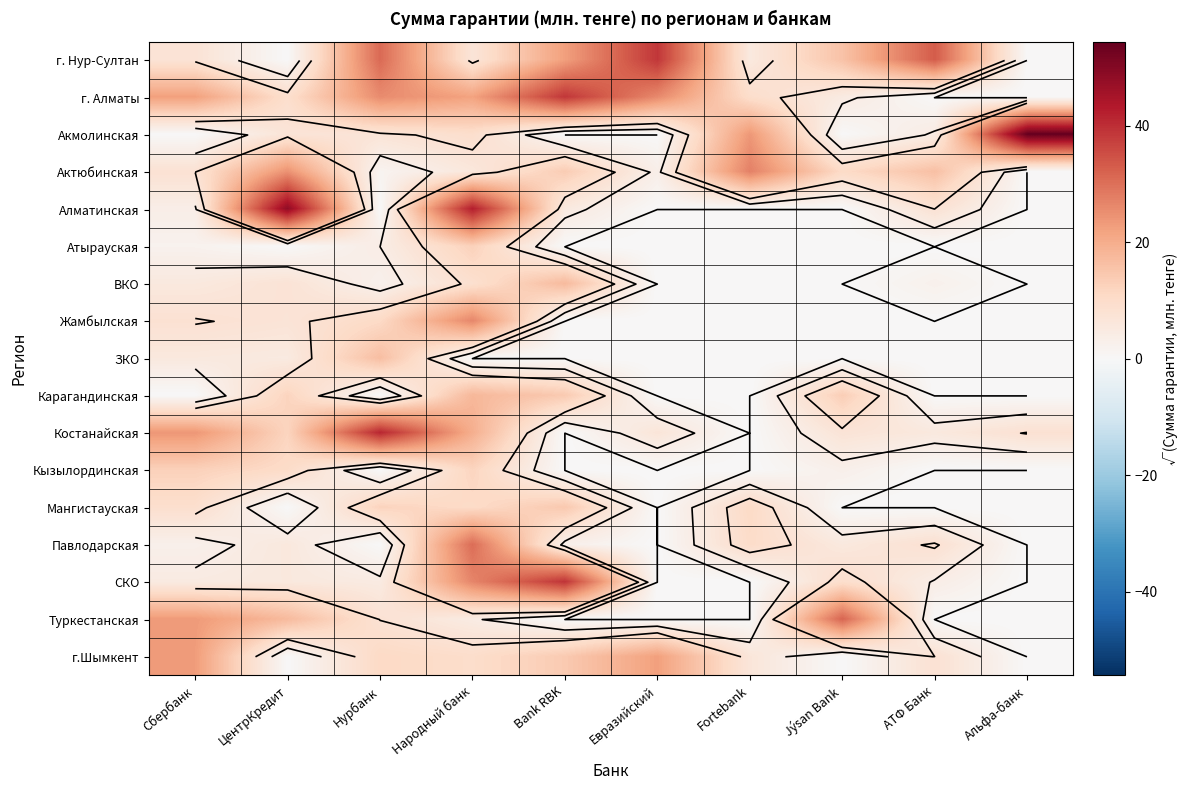

Between Bank RBK and Нурбанк, which is larger?

Нурбанк